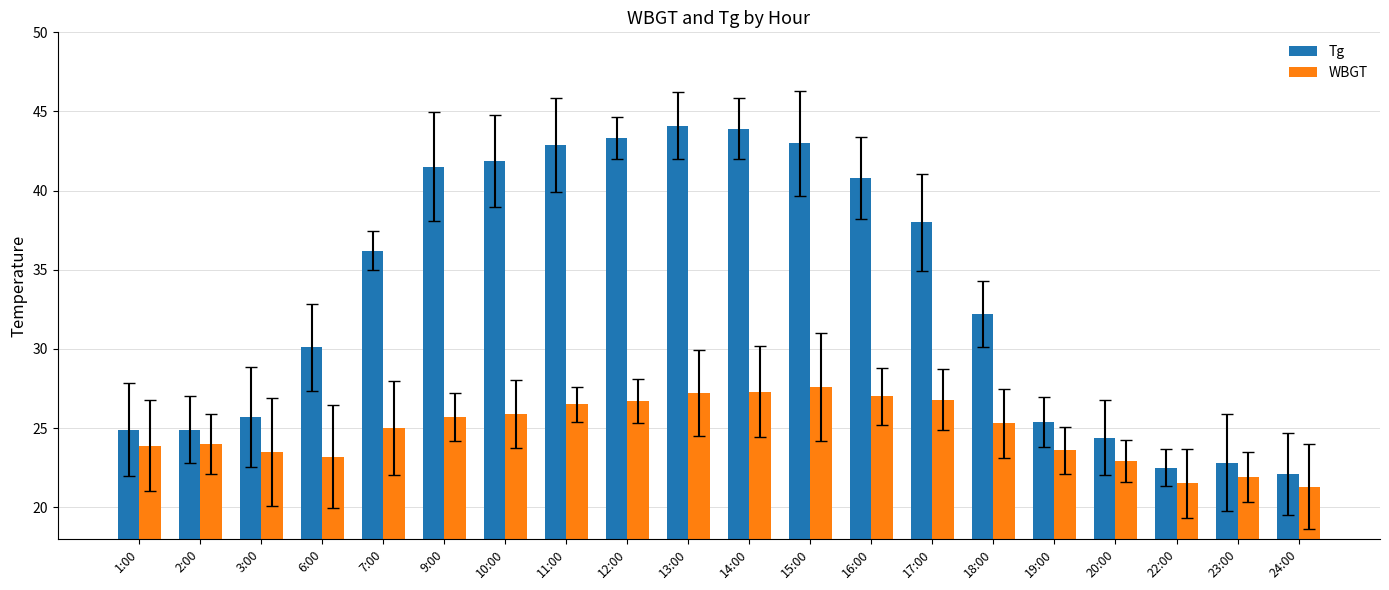

What is the label of the 9th bar from the right?

15:00